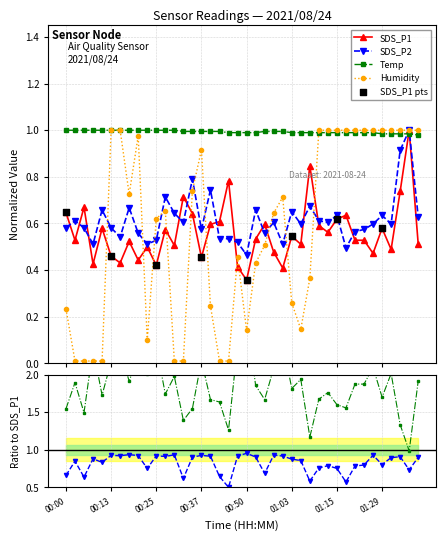

Which series contains the highest Y value?

Temp